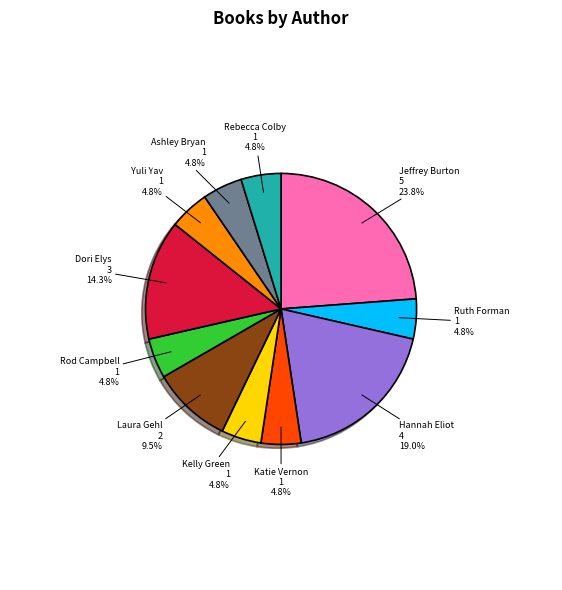

Which slice is the largest?

Jeffrey Burton